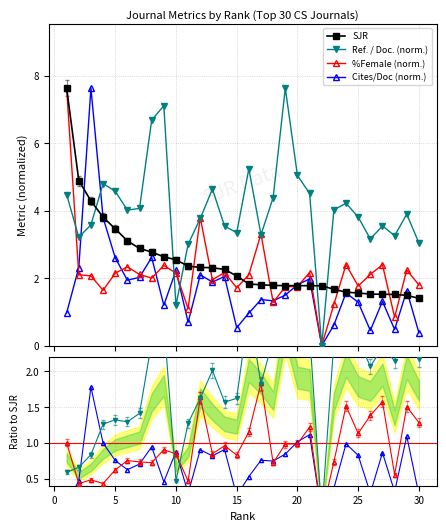

The Ref. / Doc. series shows 0.0 at 22. True or false?

True